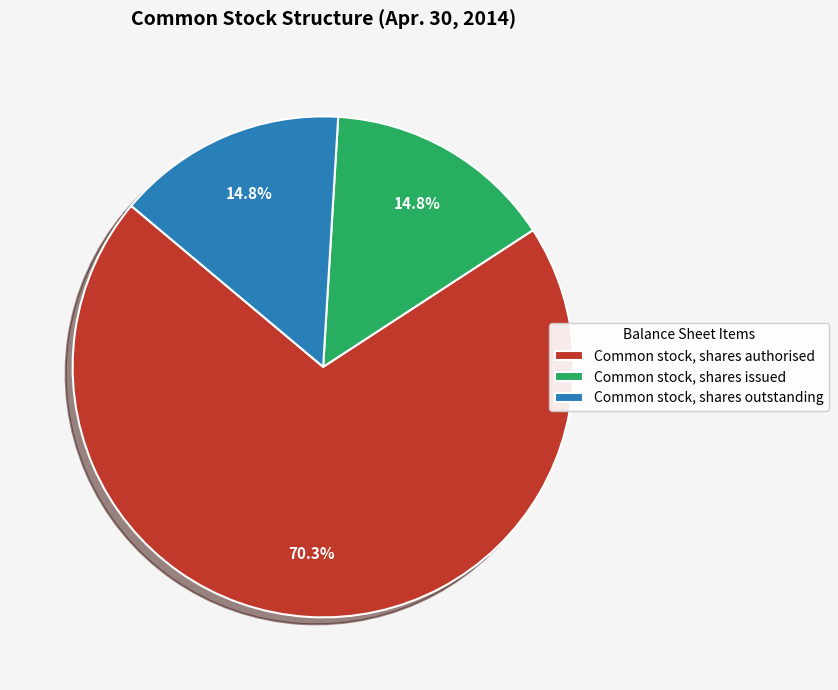

How many slices are in this pie chart?

3